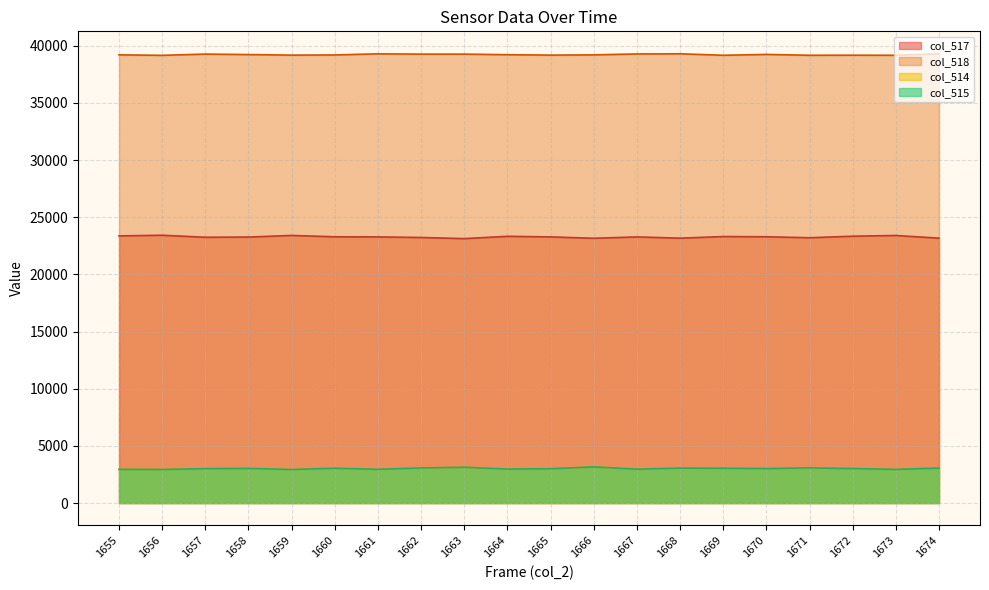

At how many categories does at least one series exceed 27428?

20